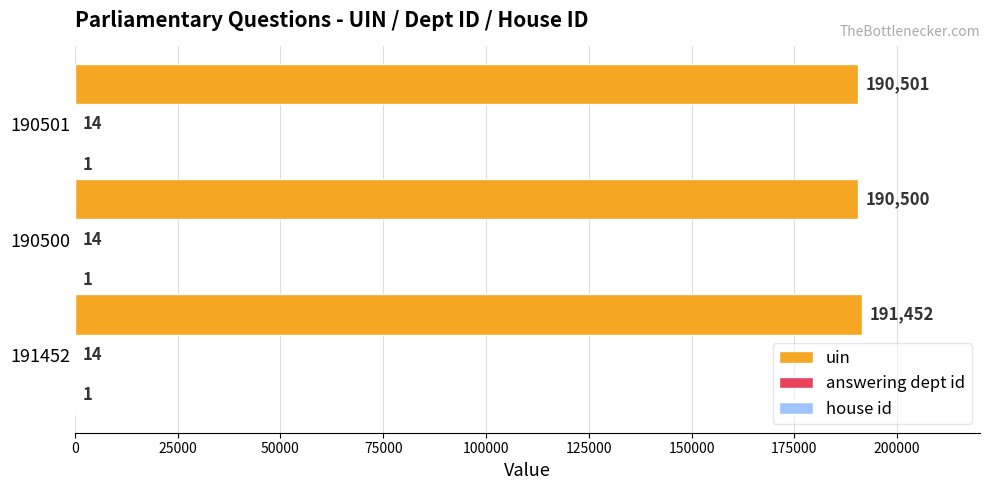

Is it true that uin equals 190500 at 190500?

True